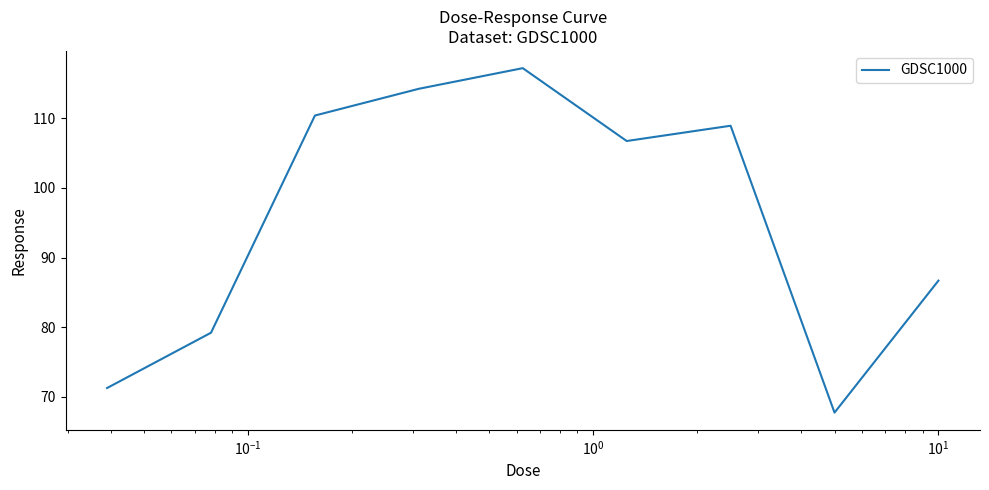

What is the smallest value displayed?

67.8